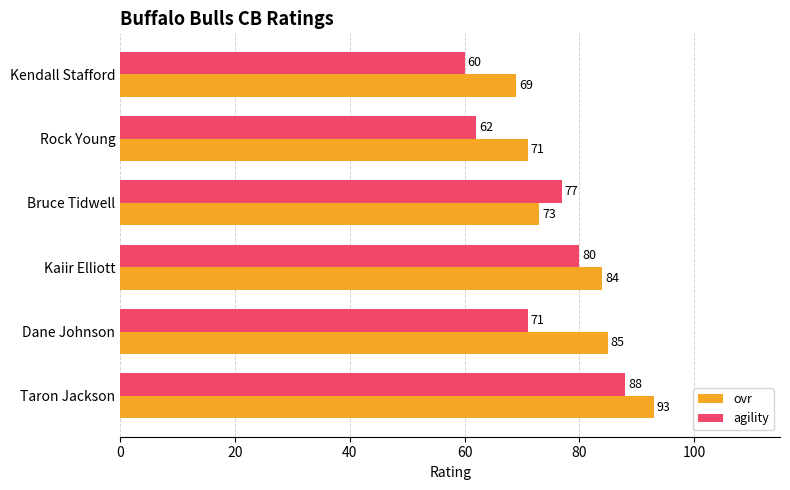

What is the smallest value displayed?

60